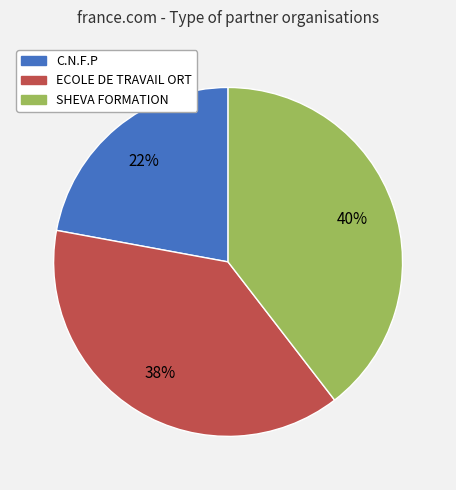

Approximately how many times larger is the value at C.N.F.P compared to ECOLE DE TRAVAIL ORT?

0.6